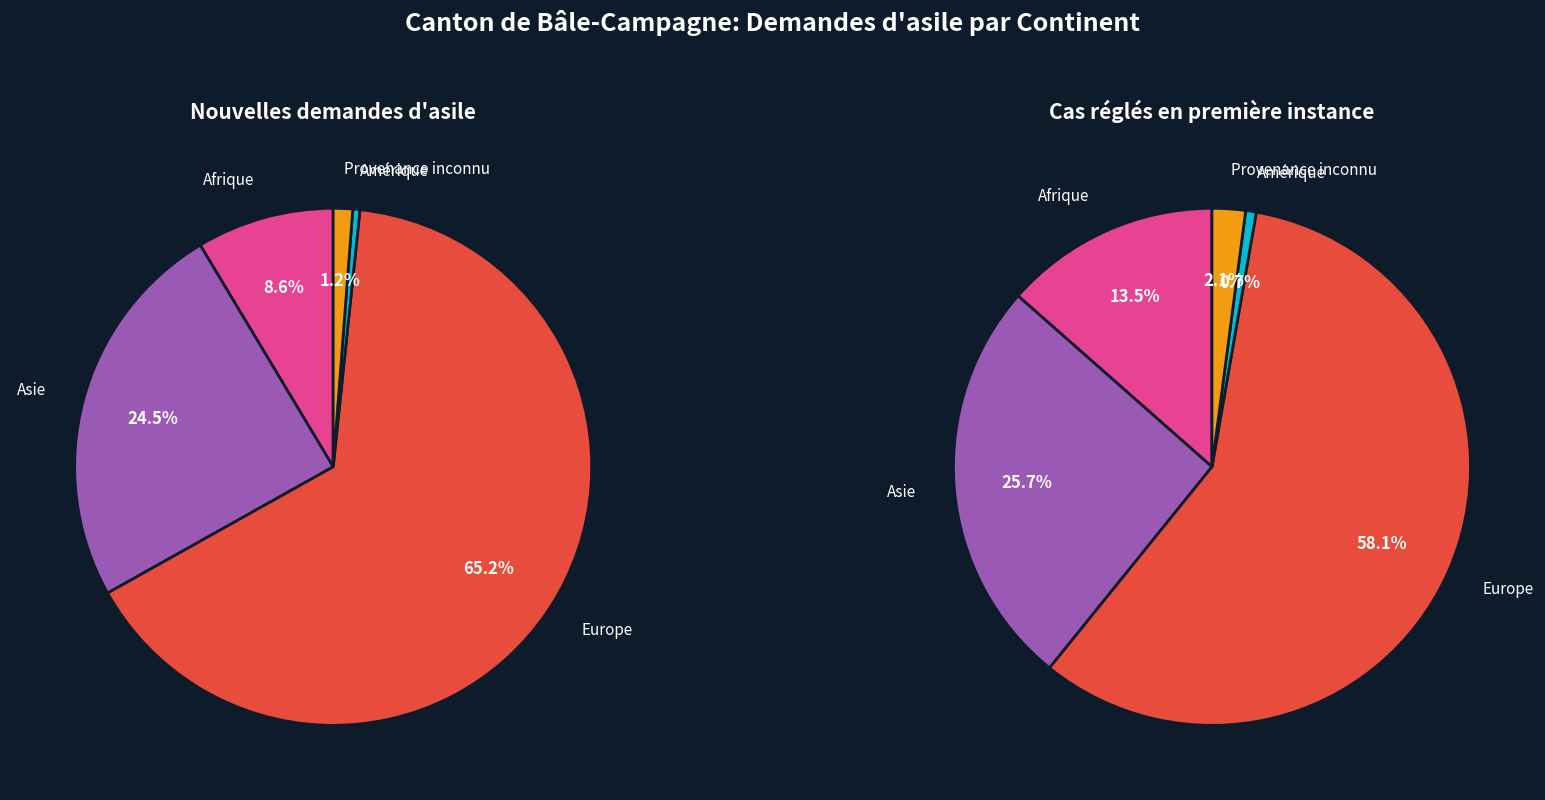

Which category has the smallest portion of the pie?

Amérique